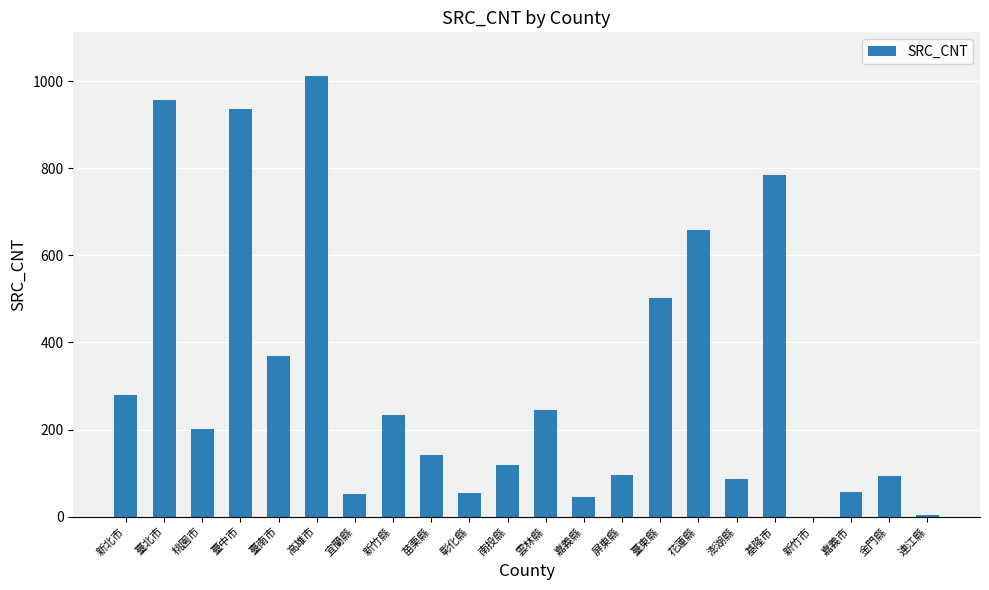

What is the sum of all values?

6925